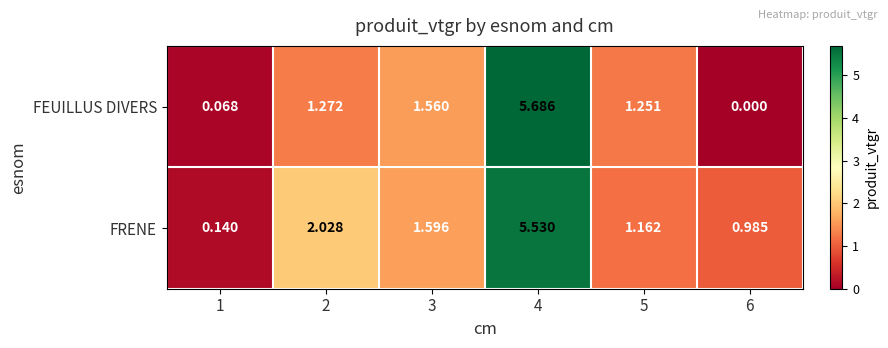

Rank the series by their maximum value, from highest to lowest.

FEUILLUS DIVERS, FRENE